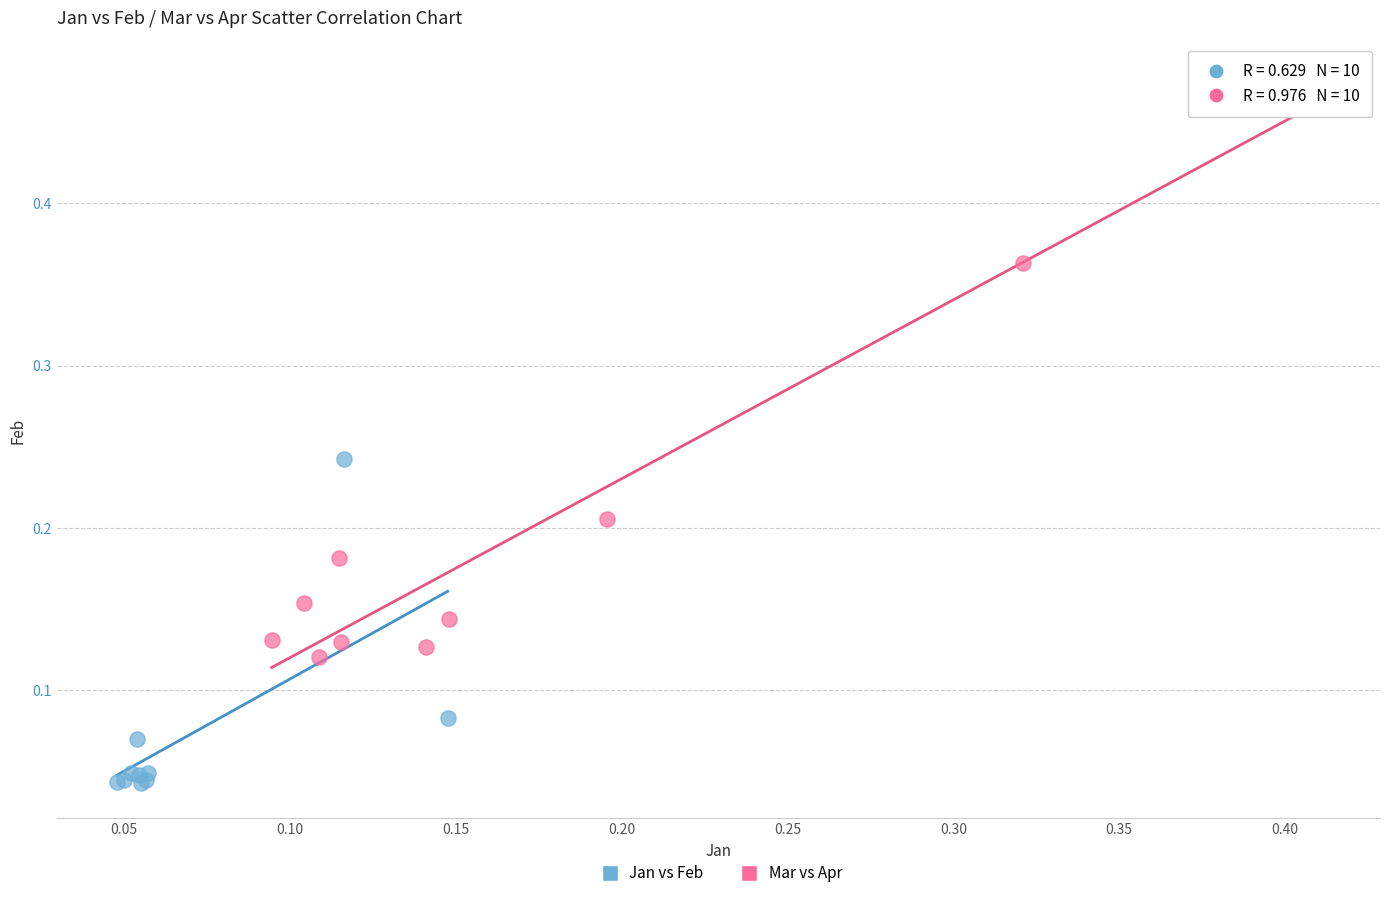

Which series contains the lowest Y value?

Jan vs Feb